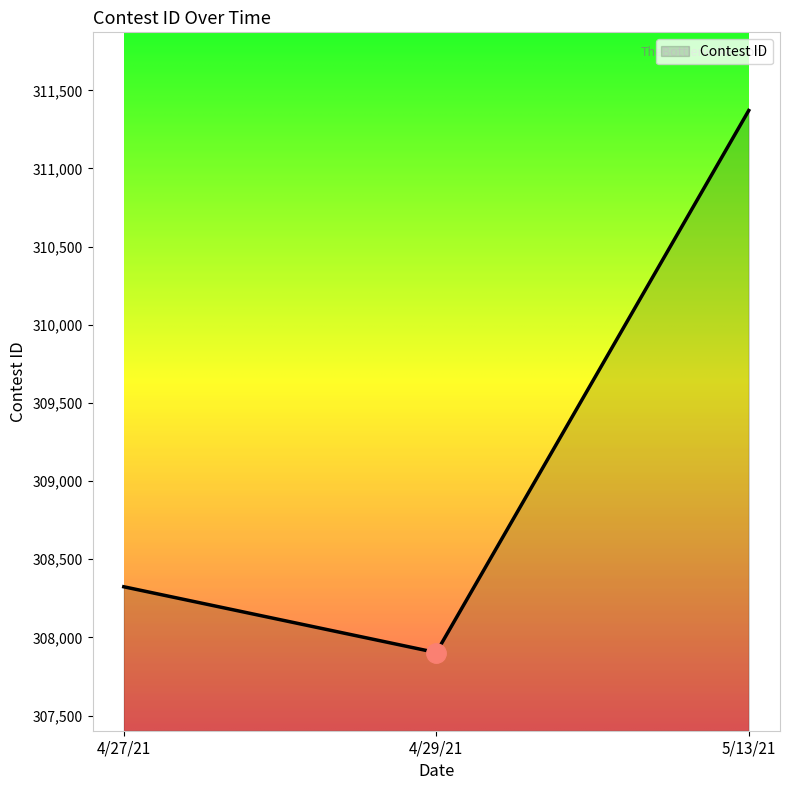

How many lines are shown in the chart?

1